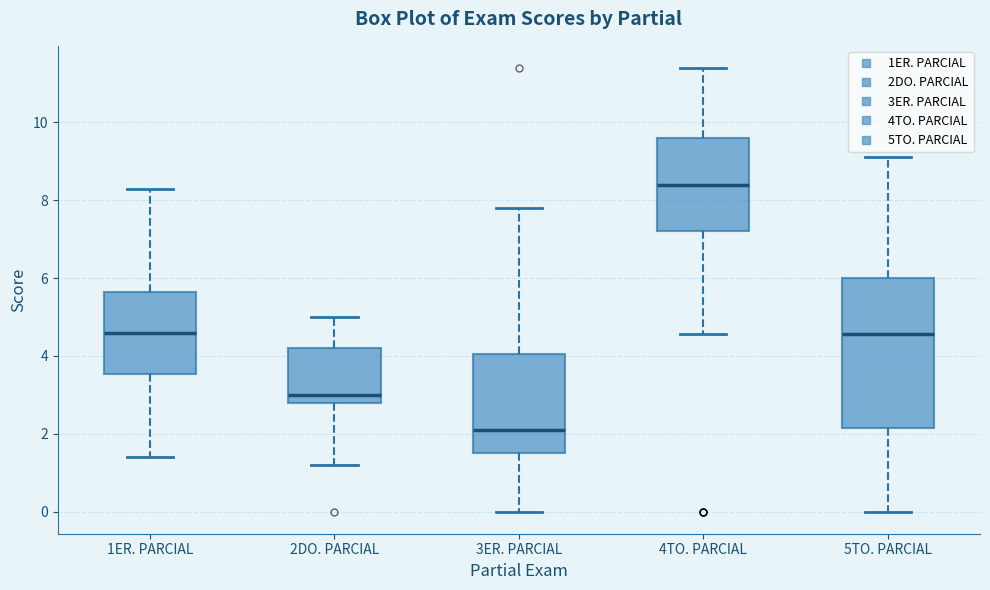

Where is the upper edge of the box for 3ER. PARCIAL on the y-axis? The values are not printed on the chart, so give them approximately, as read against the axis.

4.0